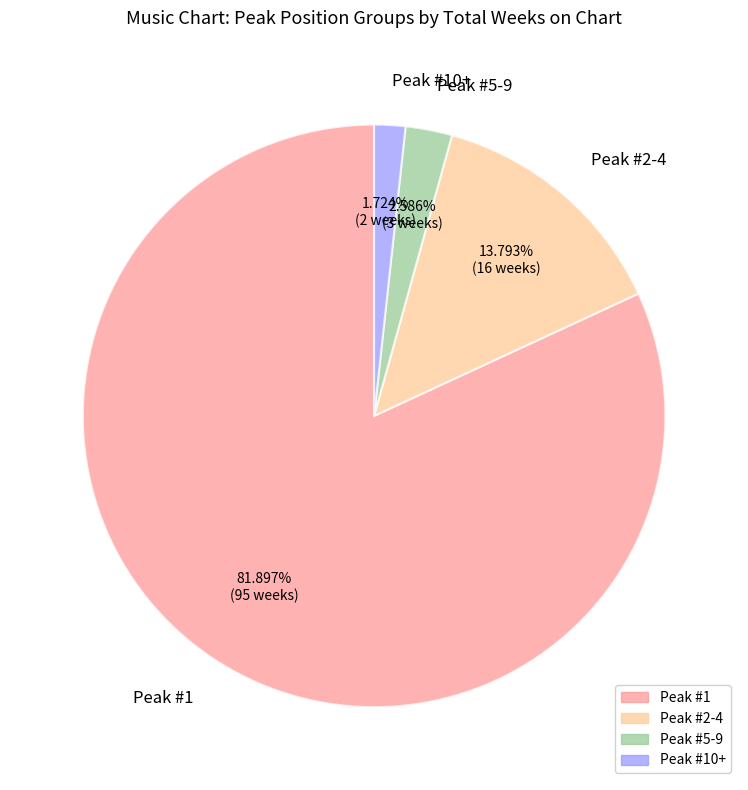

Count the number of slices in the pie.

4